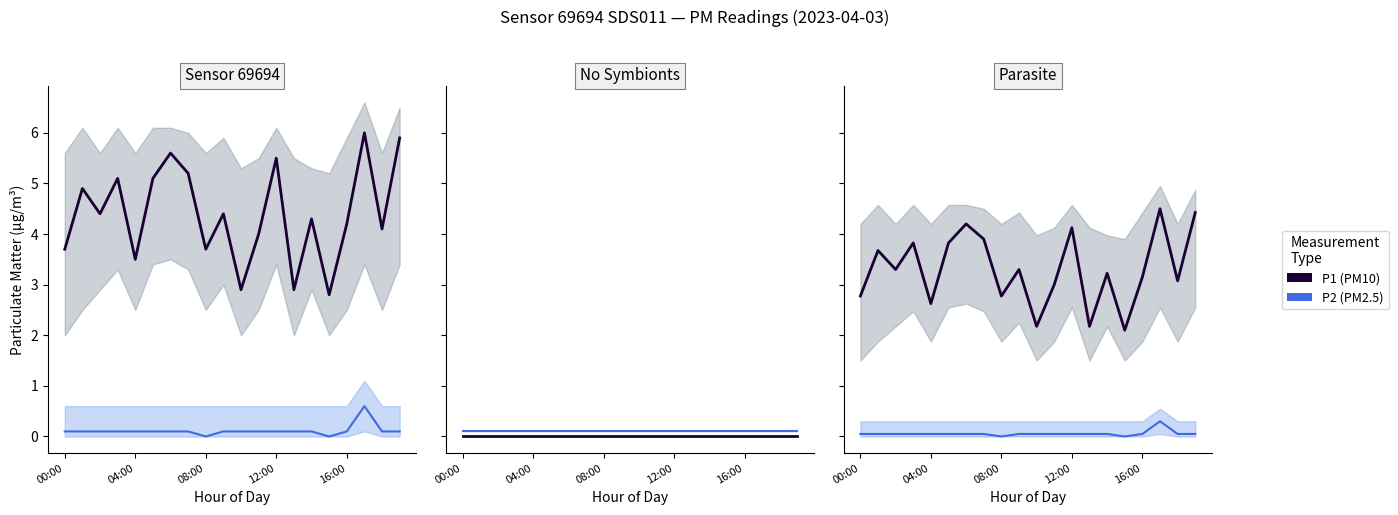

The P2 (PM2.5) series shows 0.1 at 16:00. True or false?

False